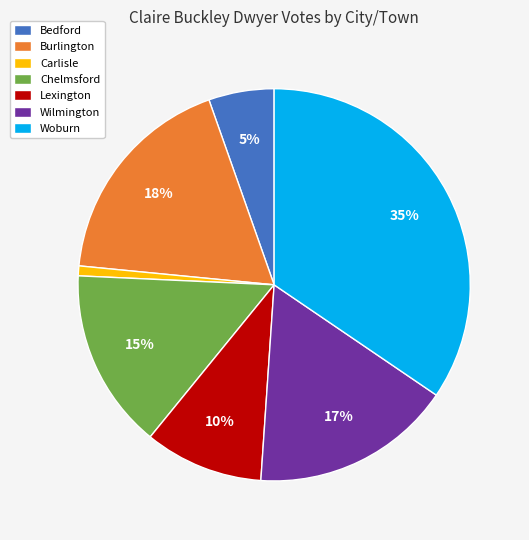

Does Bedford account for over 50% of the chart?

No